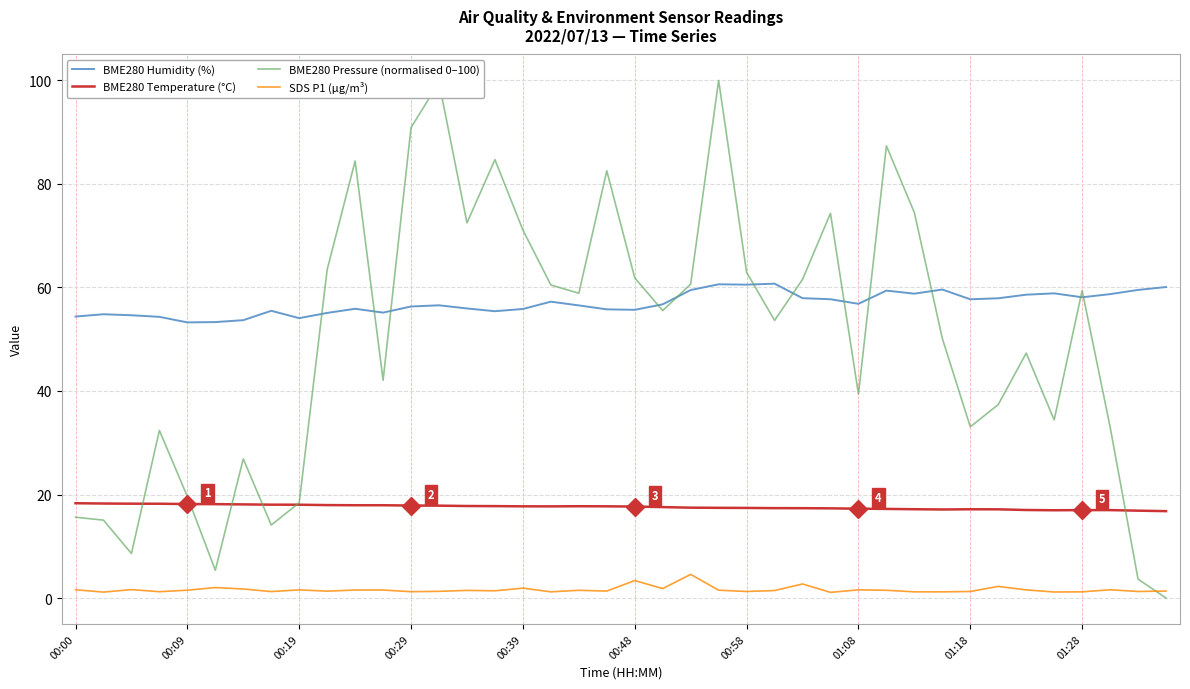

What is the sum of all BME280 Temperature (°C) values?

703.7